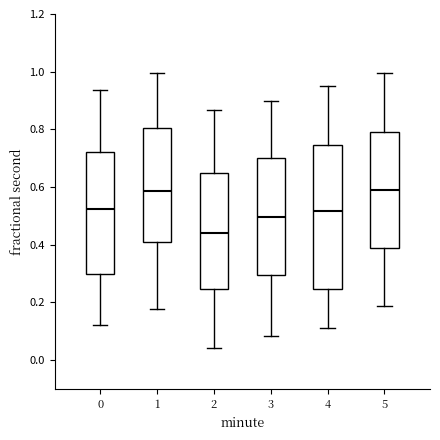

Reading left to right, read every box against the y-axis: the position of its median line, the range the box covers, and the ends of its whiskers. The values are not printed on the chart, so give them approximately, as read against the axis.

0: median 0.52, box 0.30 to 0.72, whiskers 0.12 to 0.94
1: median 0.58, box 0.40 to 0.80, whiskers 0.18 to 1.00
2: median 0.44, box 0.24 to 0.64, whiskers 0.04 to 0.86
3: median 0.50, box 0.30 to 0.70, whiskers 0.08 to 0.90
4: median 0.52, box 0.24 to 0.74, whiskers 0.12 to 0.96
5: median 0.60, box 0.38 to 0.80, whiskers 0.18 to 1.00